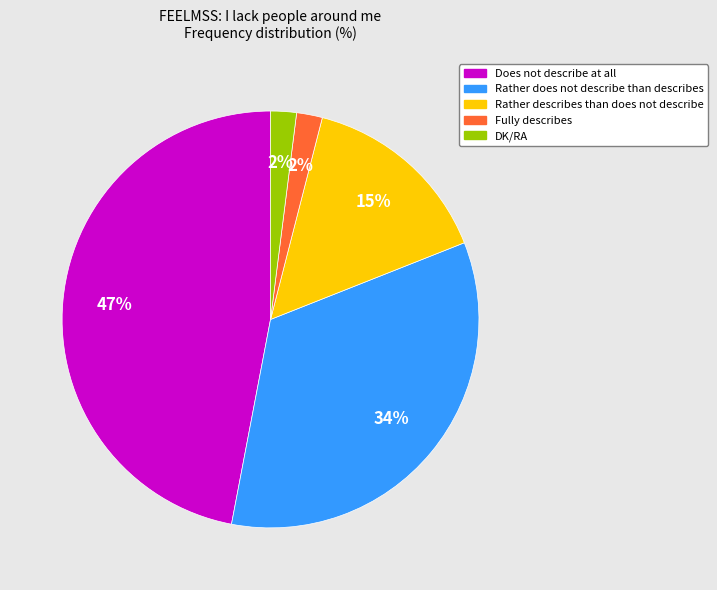

What percentage is the Rather does not describe than describes slice, to the nearest percent?

34%